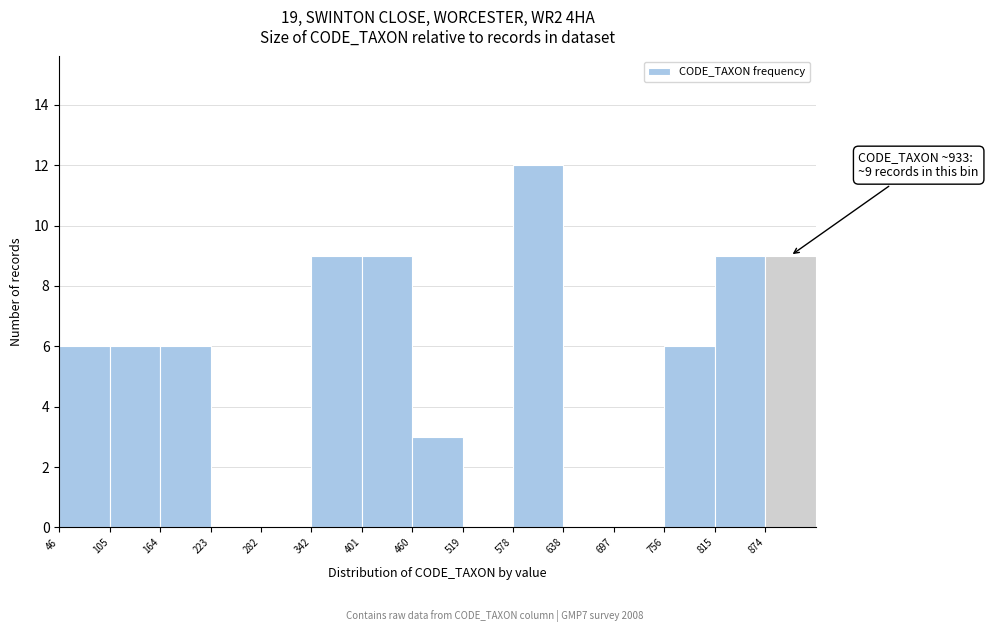

Which range on the x-axis has the tallest bar?

580 to 640